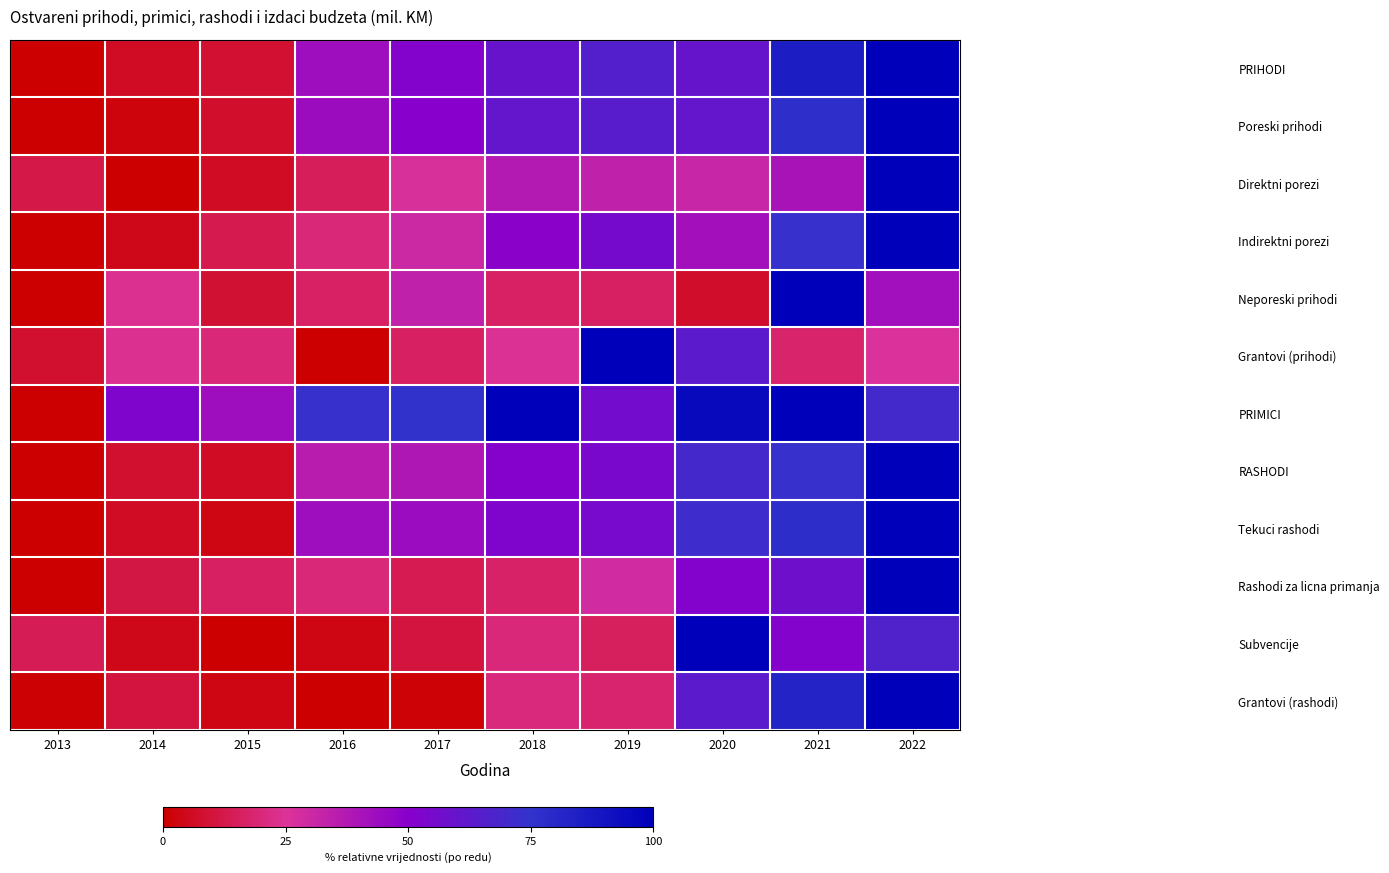

What is the difference between the highest and lowest values at 2017?

74.1